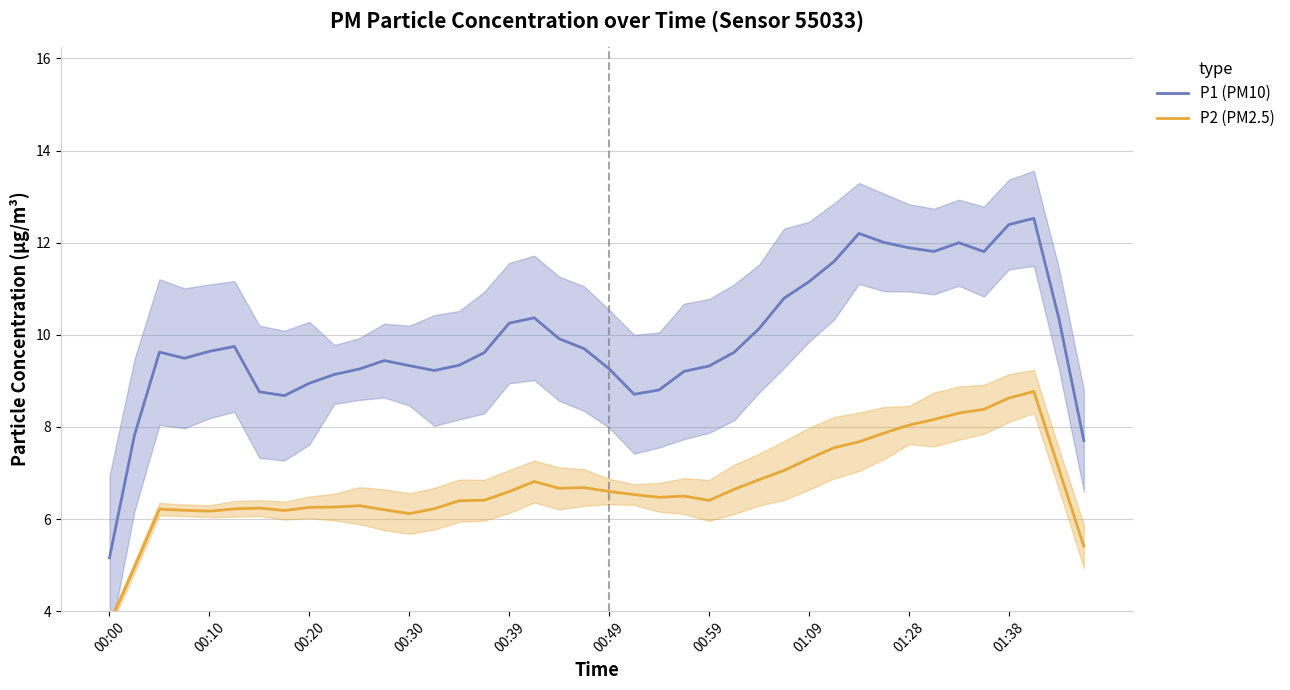

True or false: P2 (PM2.5) and P1 (PM10) intersect in this chart.

False